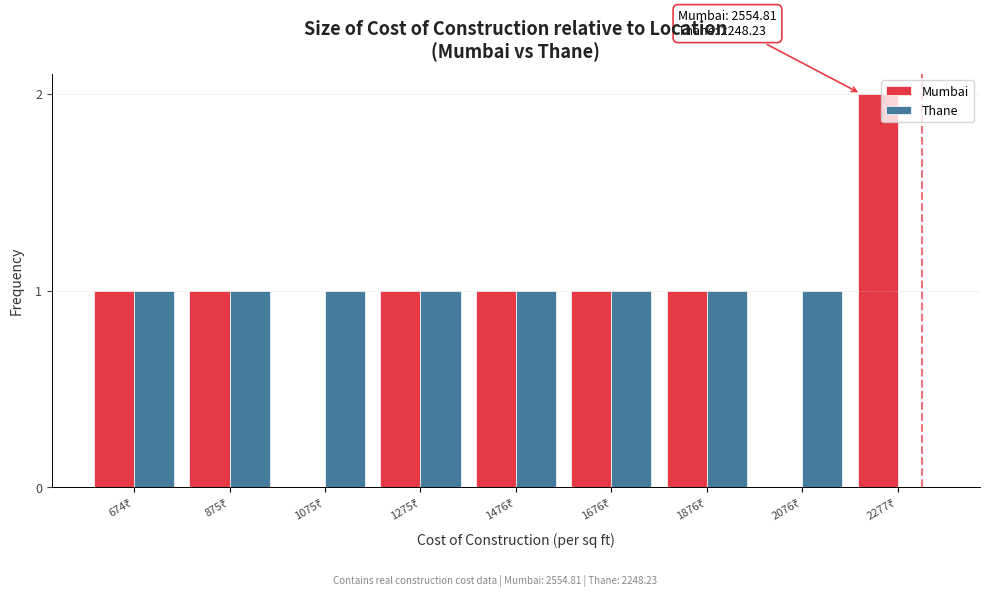

What is the sum of all Thane values?

8